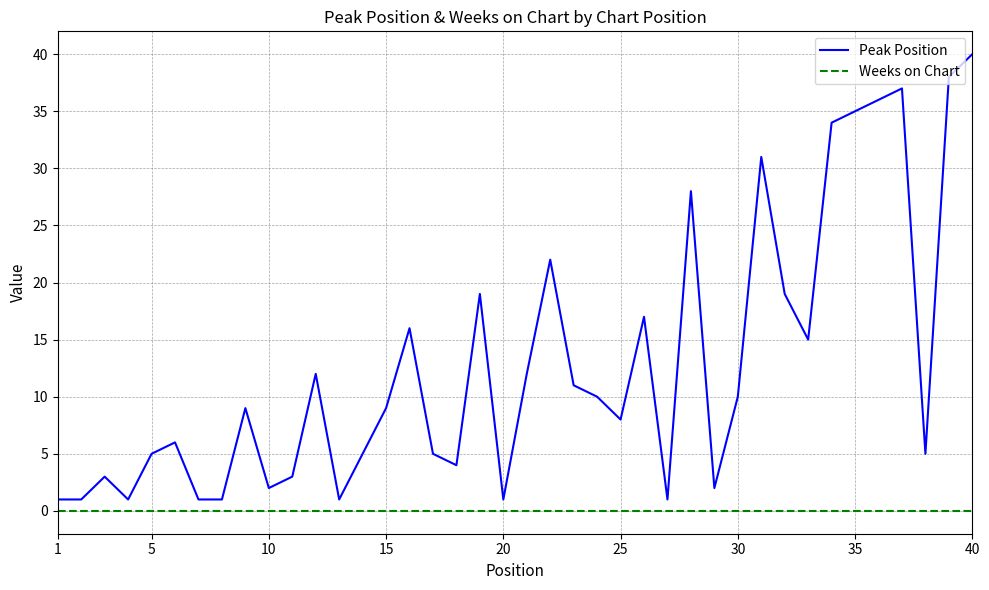

Which series has the largest total across all categories?

Peak Position